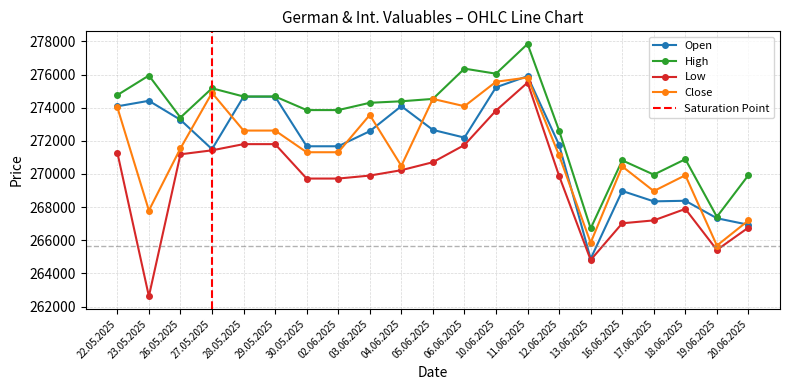

What is the minimum value for High?

266714